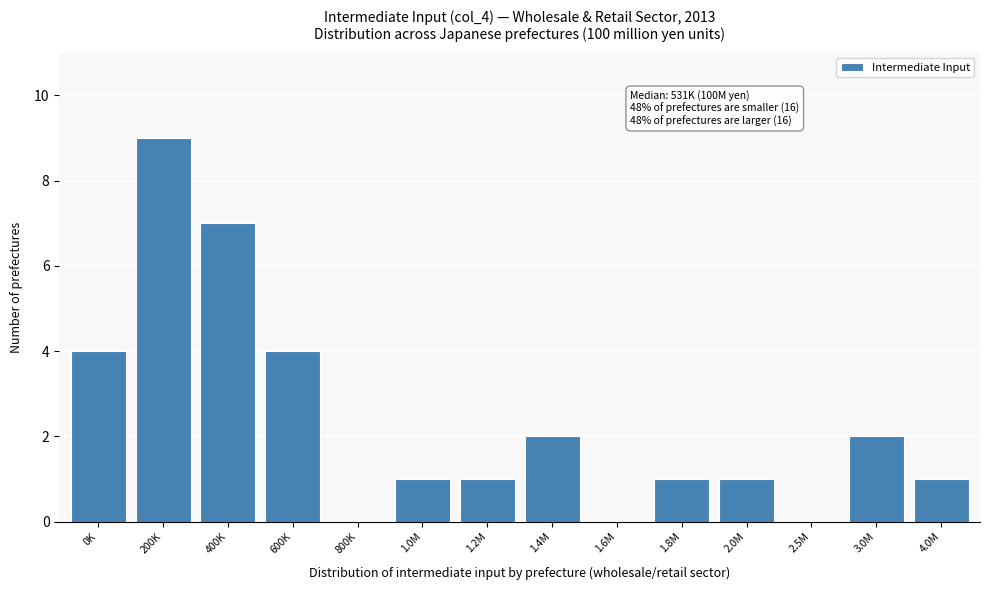

Reading left to right, what are all the values shown in this chart?

0K=4	200K=9	400K=7	600K=4	800K=0	1.0M=1	1.2M=1	1.4M=2	1.6M=0	1.8M=1	2.0M=1	2.5M=0	3.0M=2	4.0M=1